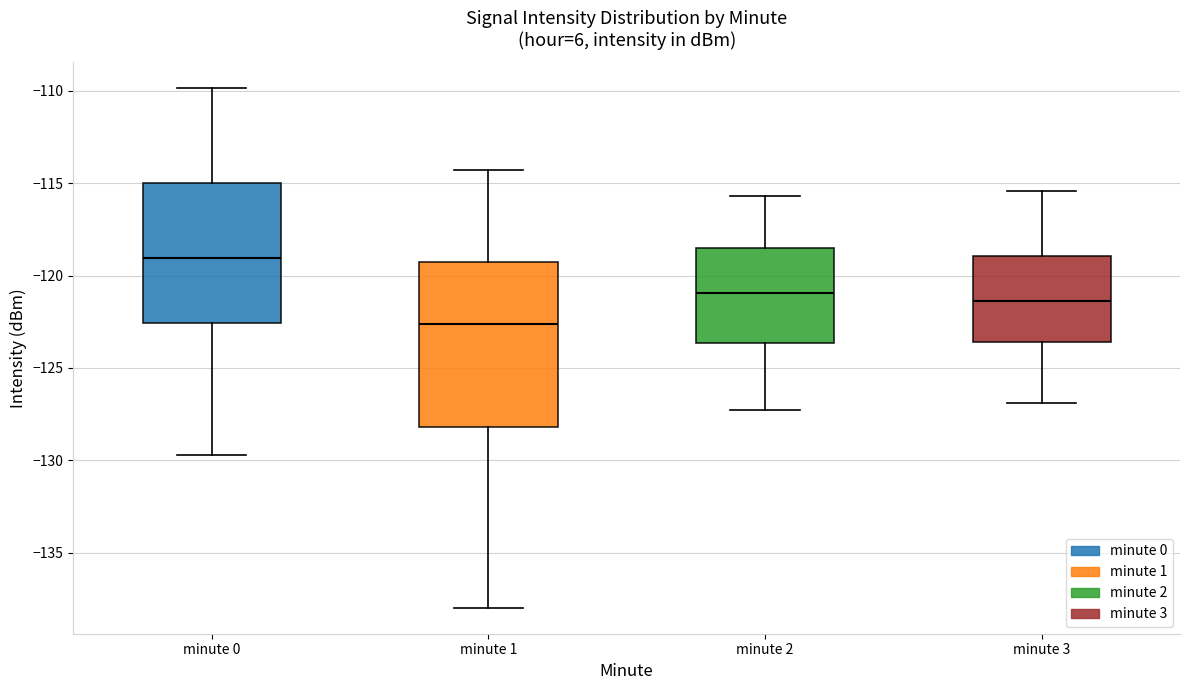

Reading left to right, transcribe this box plot: for each box, give where its median line is, the range the box spans, and where its two whiskers end, as read against the y-axis. The values are not printed on the chart, so give them approximately, as read against the axis.

minute 0: median -119.0, box -122.5 to -115.0, whiskers -129.5 to -110.0
minute 1: median -122.5, box -128.0 to -119.5, whiskers -138.0 to -114.5
minute 2: median -121.0, box -123.5 to -118.5, whiskers -127.5 to -115.5
minute 3: median -121.5, box -123.5 to -119.0, whiskers -127.0 to -115.5